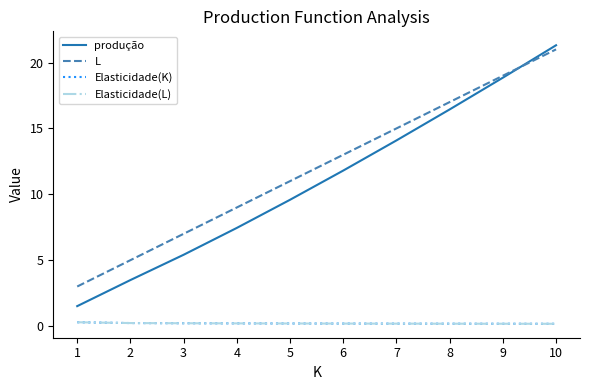

Does the chart display data point markers on the line(s)?

No